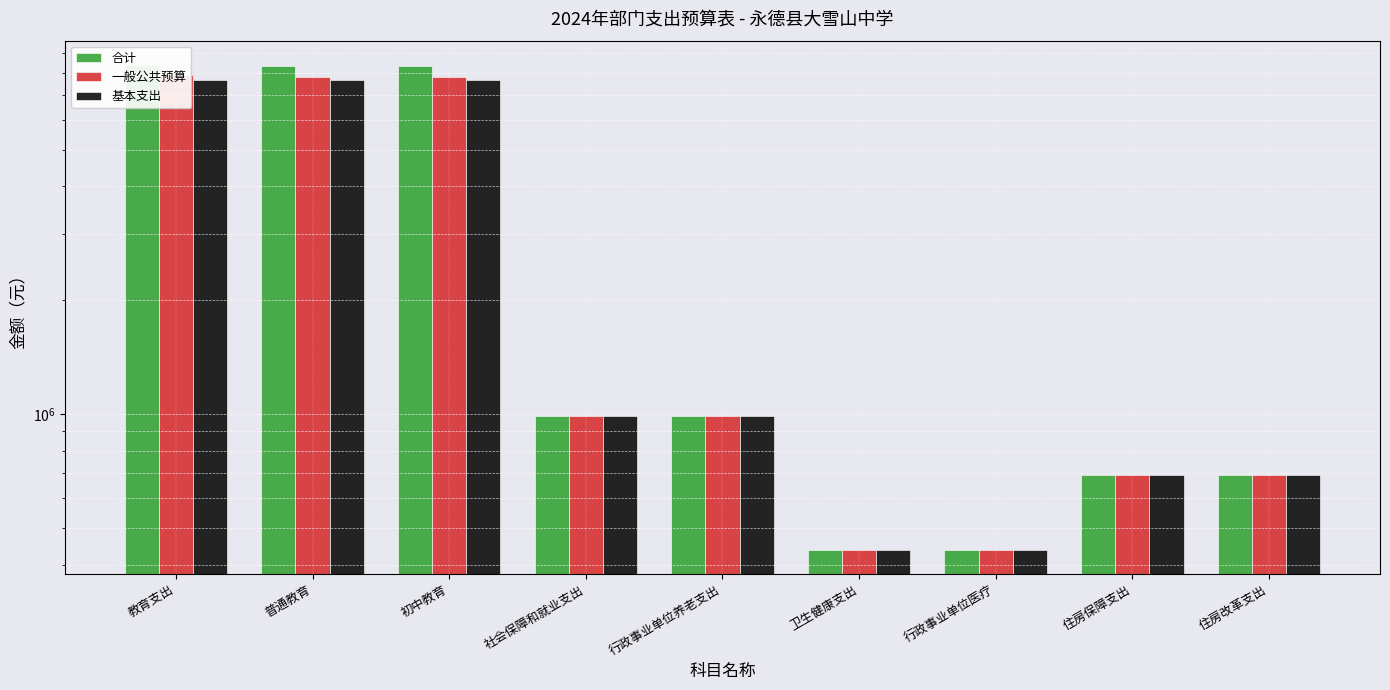

Reading right to left, extract all data points from this chart.

合计: 688880.4	688880.4	437978.9	437978.9	988350.8	988350.8	8301226.6	8301226.6	8382036.6
一般公共预算: 688880.4	688880.4	437978.9	437978.9	988350.8	988350.8	7778026.6	7778026.6	7858836.6
基本支出: 688880.4	688880.4	437978.9	437978.9	988350.8	988350.8	7646047.0	7646047.0	7646047.0